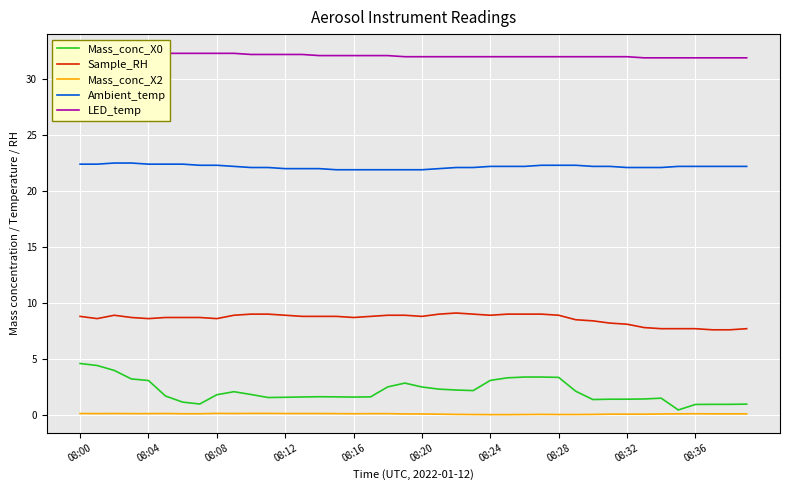

True or false: Mass_conc_X2 and LED_temp cross at least once.

False